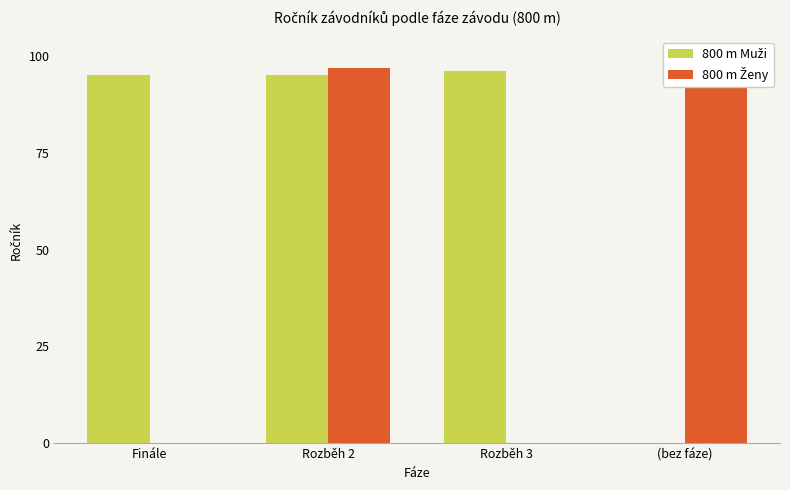

List the series in order of their peak value, lowest first.

800 m Muži, 800 m Ženy